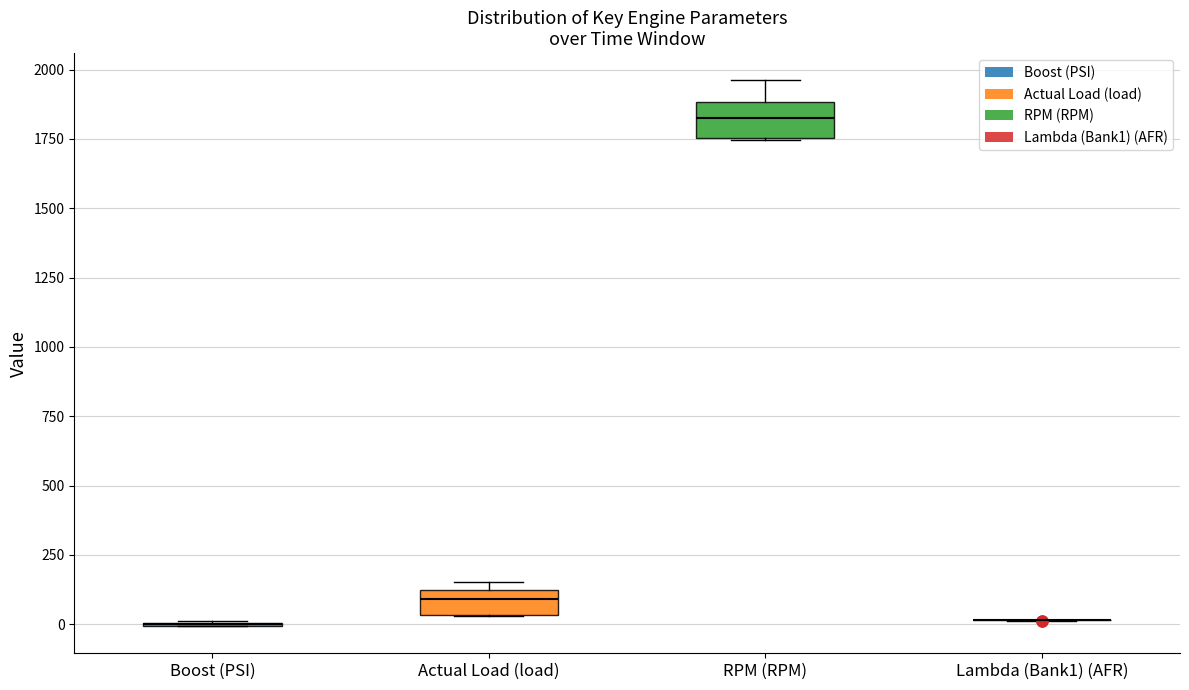

Reading left to right, read every box against the y-axis: the position of its median line, the range the box covers, and the ends of its whiskers. The values are not printed on the chart, so give them approximately, as read against the axis.

Boost (PSI): box collapsed to a line at 0, whiskers 0 to 0
Actual Load (load): median 100 (inside the box), box 50 to 100, whiskers 50 to 150
RPM (RPM): median 1850, box 1750 to 1900, whiskers 1750 to 1950
Lambda (Bank1) (AFR): box collapsed to a line at 0, whiskers 0 to 0